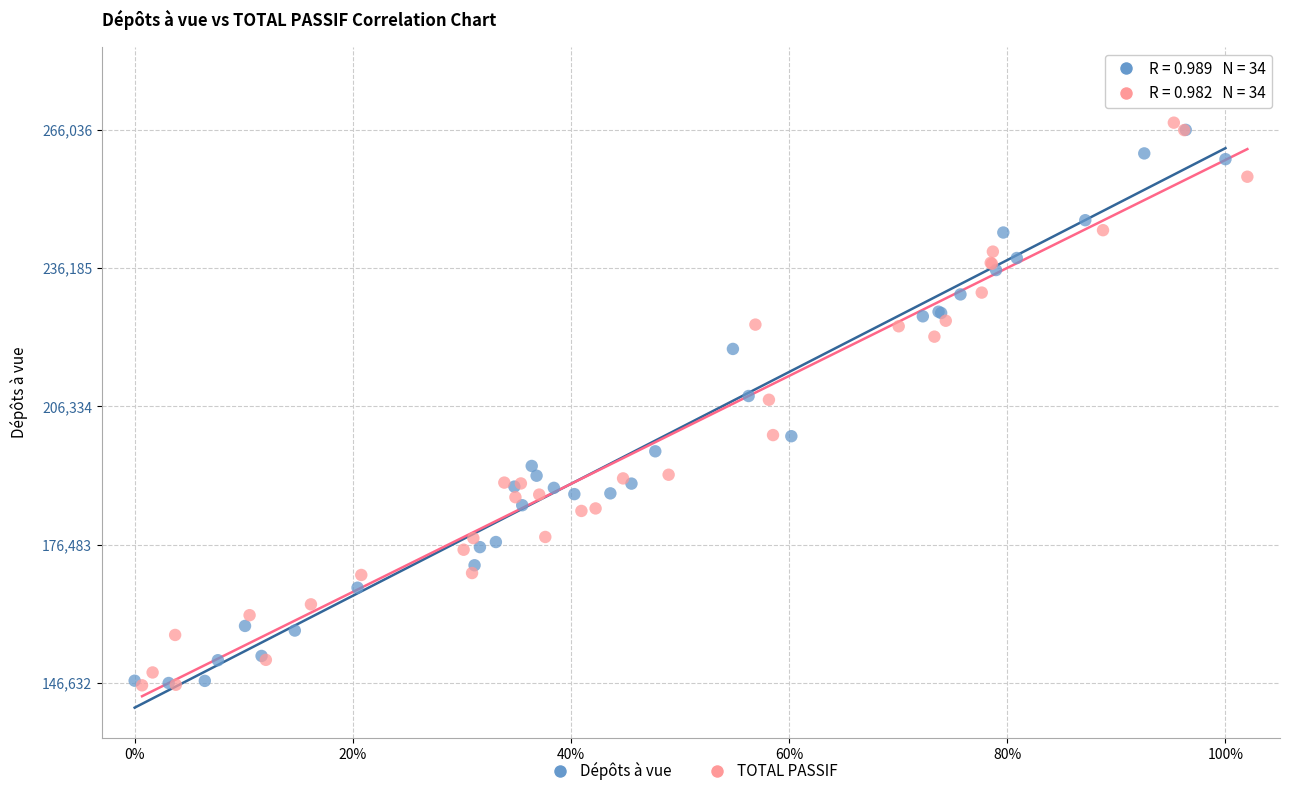

What are all the series names shown in the legend?

Dépôts à vue, TOTAL PASSIF